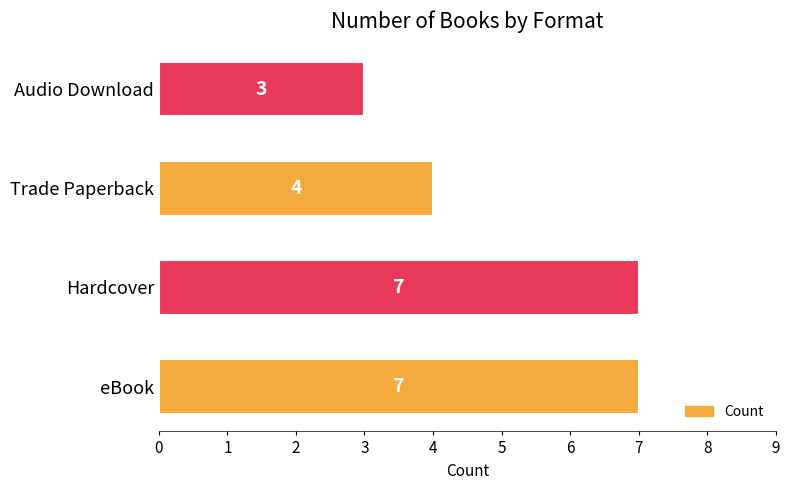

Reading bottom to top, what are all the values shown in this chart?

eBook=7	Hardcover=7	Trade Paperback=4	Audio Download=3